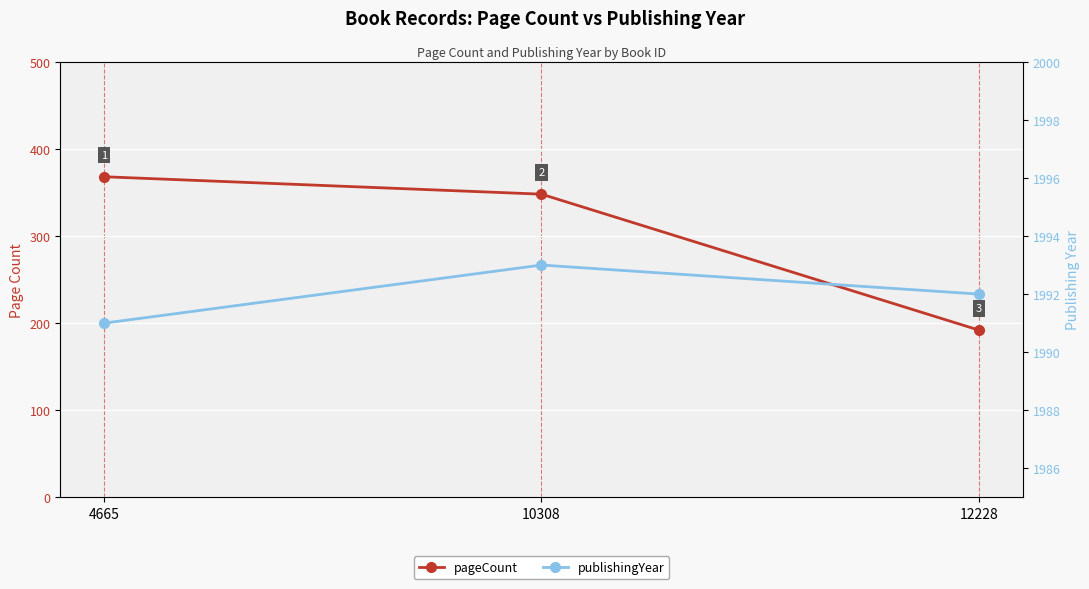

Which label corresponds to the largest value in the chart?

10308